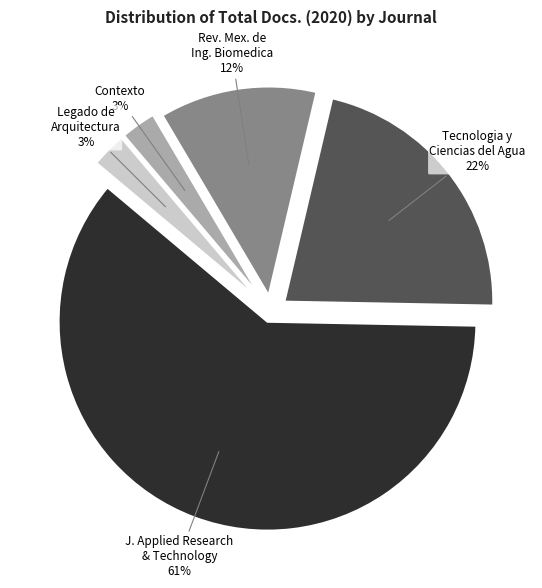

Is there a majority slice in this chart?

Yes